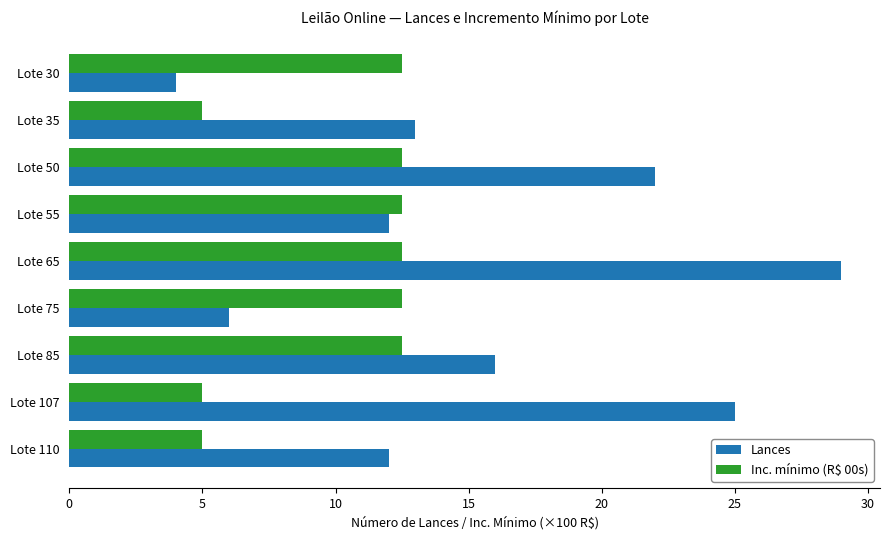

How many values in the Inc. mínimo (R$ 00s) series exceed 12?

6